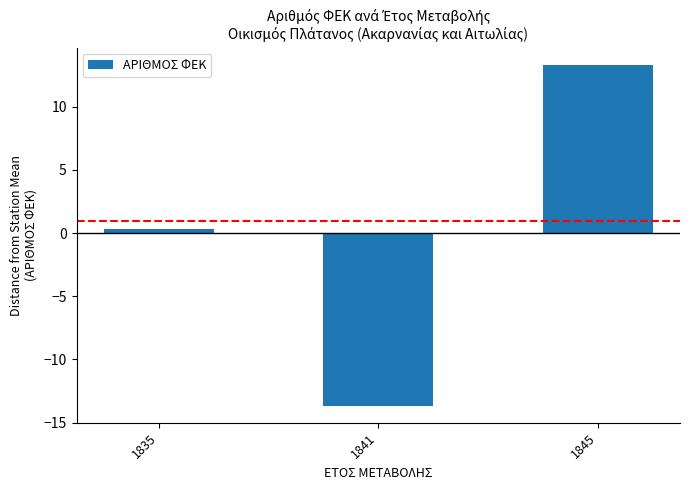

What is the smallest value displayed?

-13.7